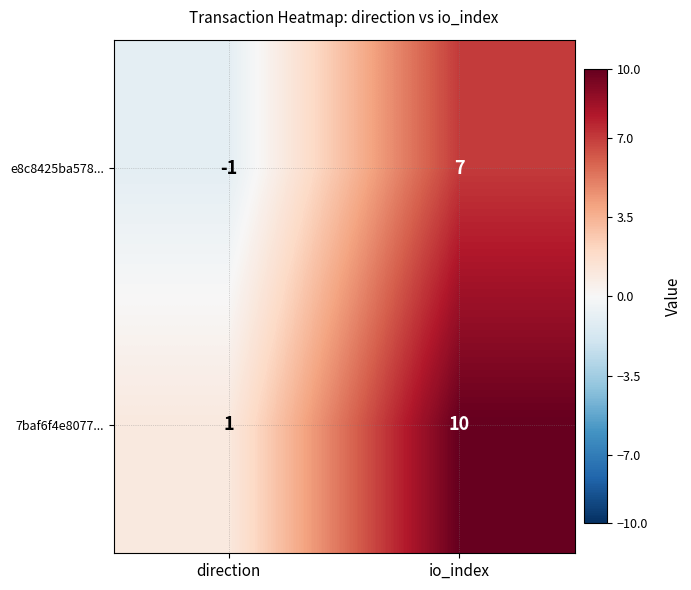

What is the sum of all e8c8425ba578... values?

6